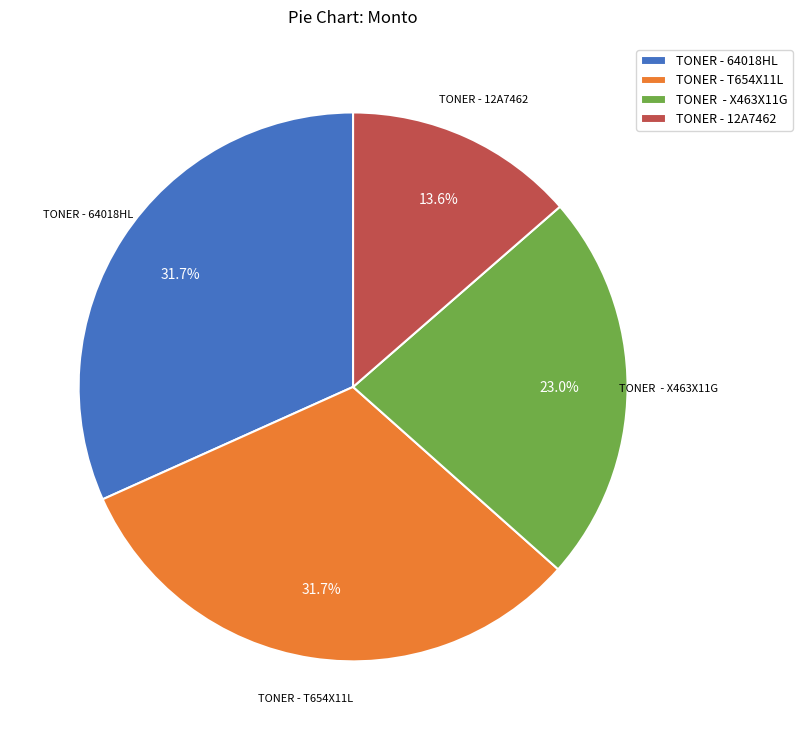

Is there any slice that represents more than half of the pie?

No